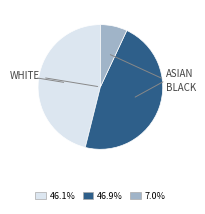

Does any single category account for the majority?

No